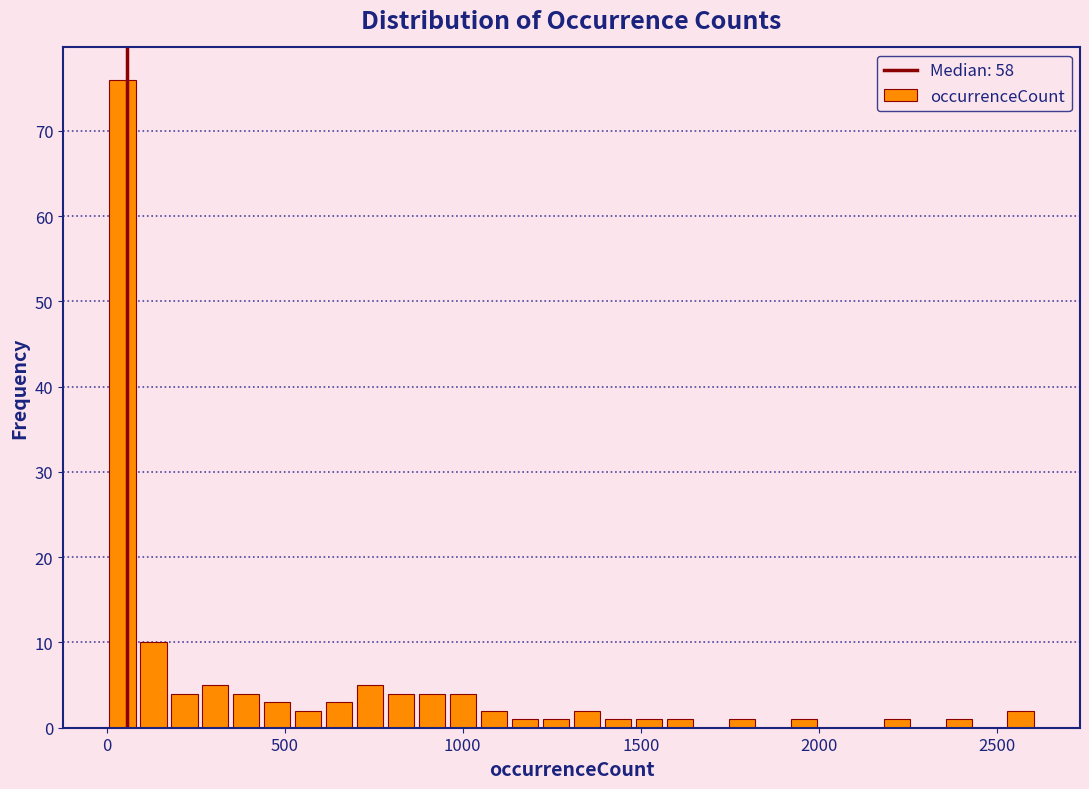

Around what value on the x-axis is the tallest bar? Give the approximate position of its centre, as read against the axis.

50